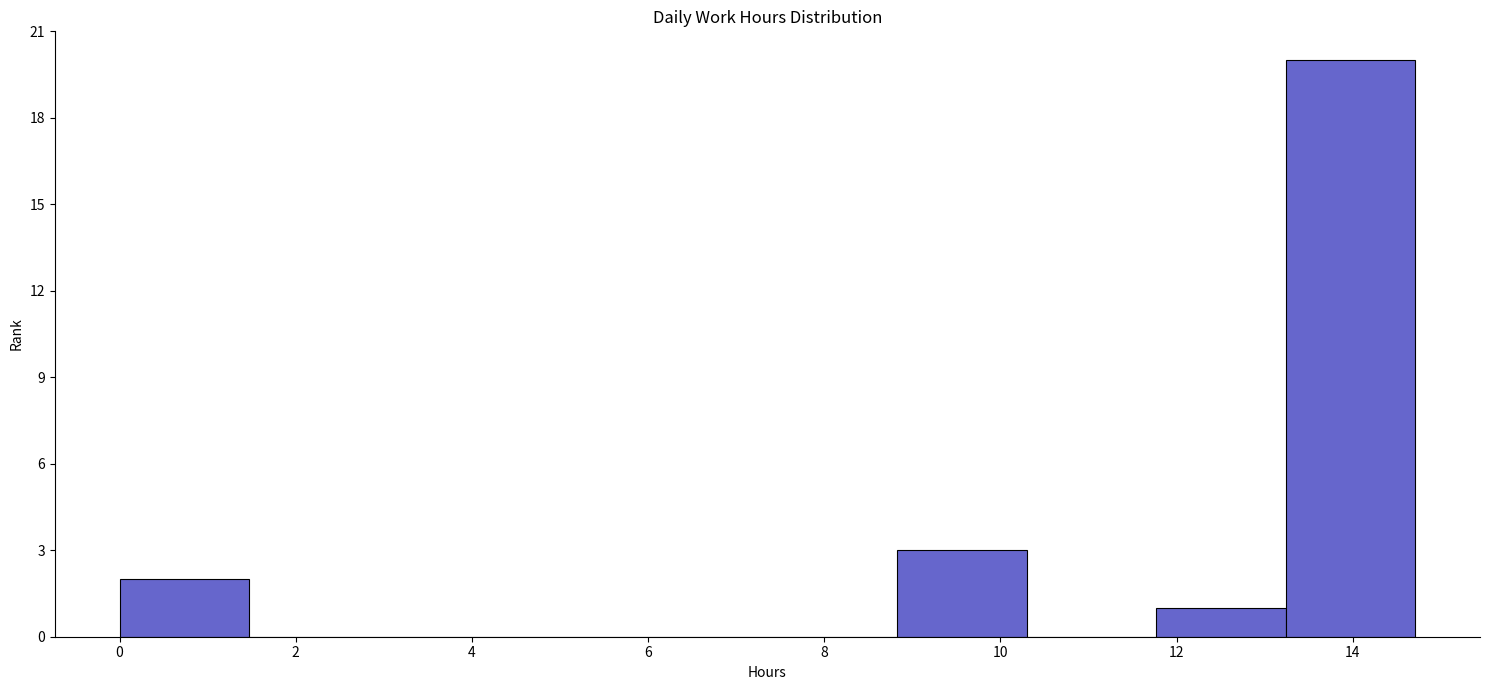

Reading left to right, list every bar in this chart as the range it spans on the x-axis followed by its height. Neither the bar edges nor the heights are printed on the chart, so give them approximately, as read against the axes.

0.0 to 1.4: 2
1.4 to 3.0: 0
3.0 to 4.4: 0
4.4 to 5.8: 0
5.8 to 7.4: 0
7.4 to 8.8: 0
8.8 to 10.2: 3
10.2 to 11.8: 0
11.8 to 13.2: 1
13.2 to 14.8: 20